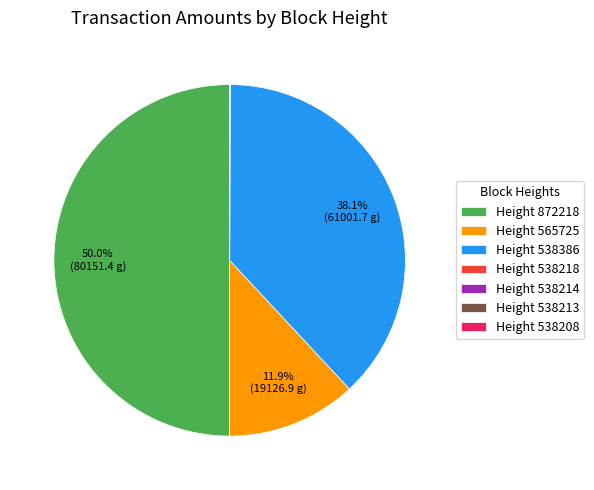

Is Height 538386 the majority of the pie?

No